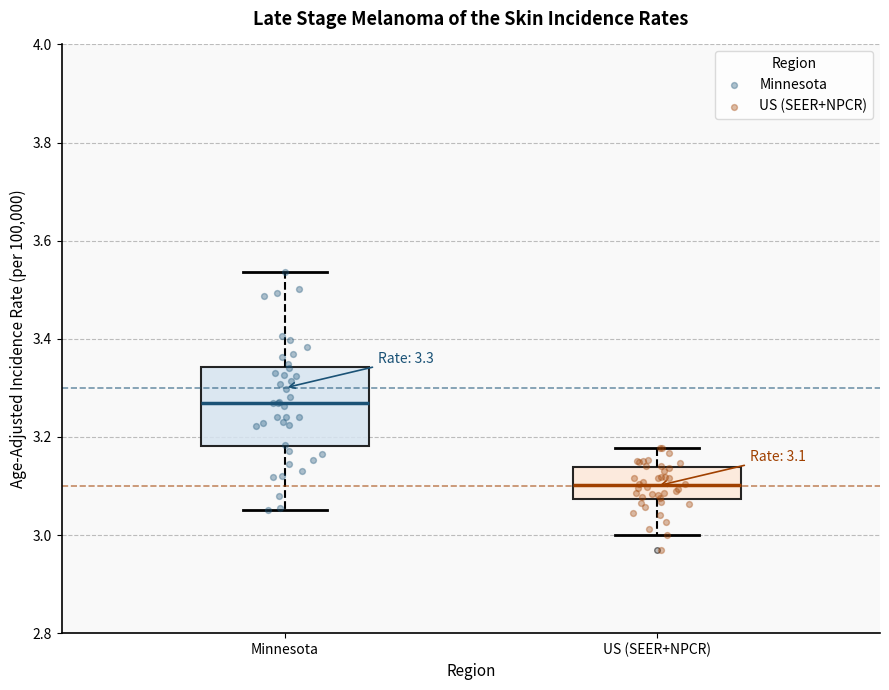

Which box's median line is the lowest?

US (SEER+NPCR)